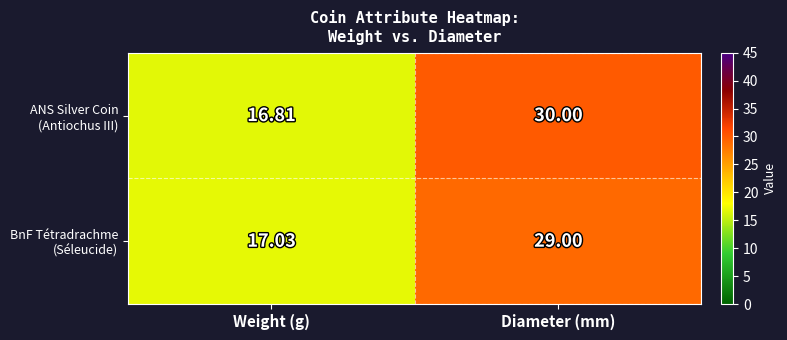

Which category has the highest value across all series?

Diameter (mm)